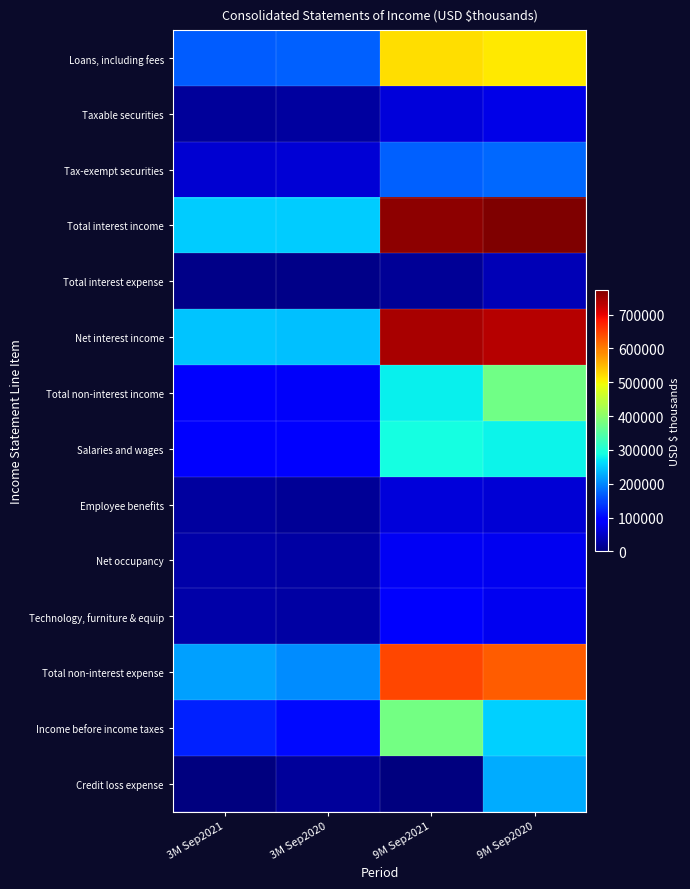

At which category is the sum across all series the highest?

9M Sep2020